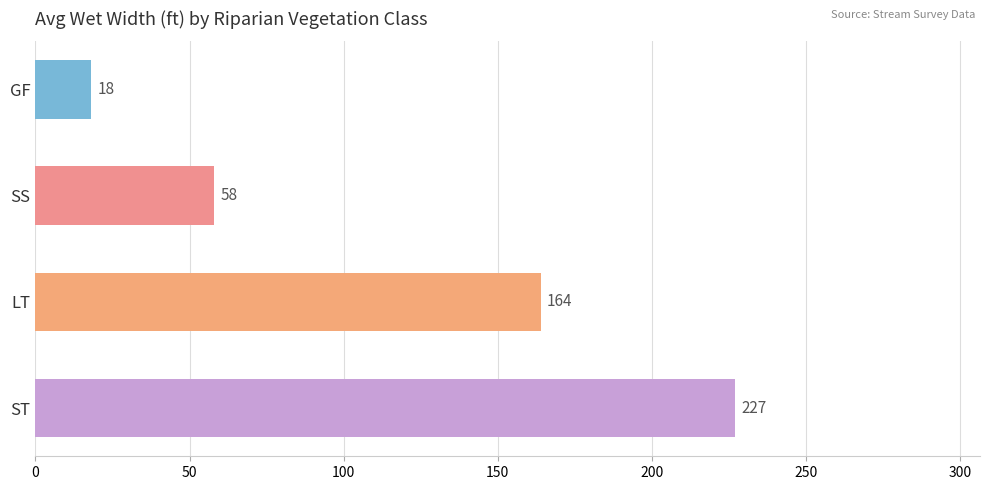

What is the change in value from LT to SS?

-106